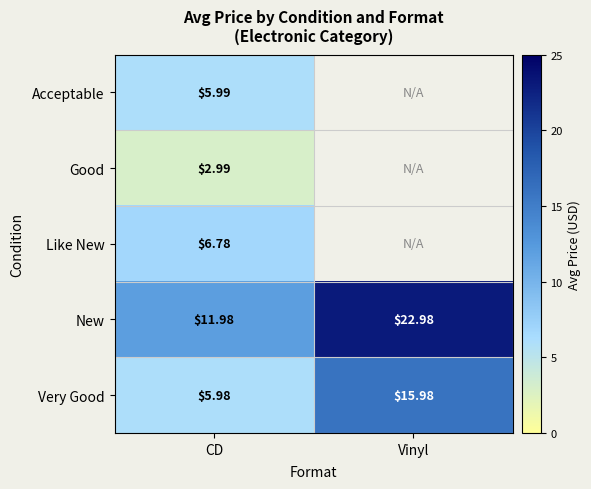

The value of Like New at CD is 6.8. True or false?

True